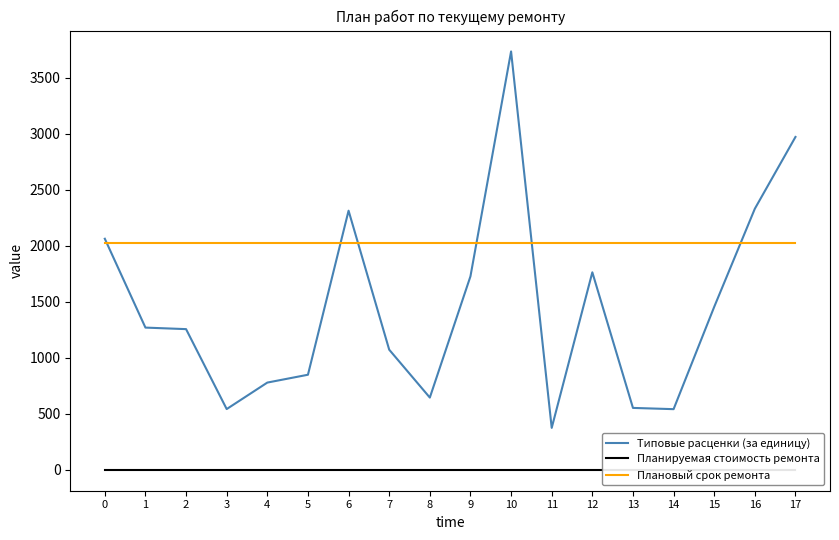

Reading left to right, extract all data points from this chart.

Типовые расценки (за единицу): 0=2062.8	1=1269.7	2=1256.0	3=542.3	4=778.8	5=848.8	6=2313.3	7=1072.5	8=644.9	9=1727.4	10=3735.1	11=374.2	12=1763.2	13=552.6	14=541.4	15=1455.0	16=2331.0	17=2971.8
Планируемая стоимость ремонта: 0=0.0	1=0.0	2=0.0	3=0.0	4=0.0	5=0.0	6=0.0	7=0.0	8=0.0	9=0.0	10=0.0	11=0.0	12=0.0	13=0.0	14=0.0	15=0.0	16=0.0	17=0.0
Плановый срок ремонта: 0=2024.0	1=2024.0	2=2024.0	3=2024.0	4=2024.0	5=2024.0	6=2024.0	7=2024.0	8=2024.0	9=2024.0	10=2024.0	11=2024.0	12=2024.0	13=2024.0	14=2024.0	15=2024.0	16=2024.0	17=2024.0